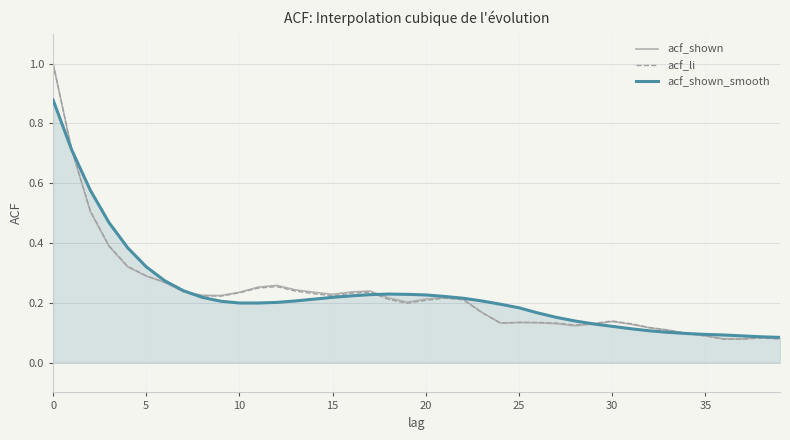

What is the greatest value displayed?

1.0